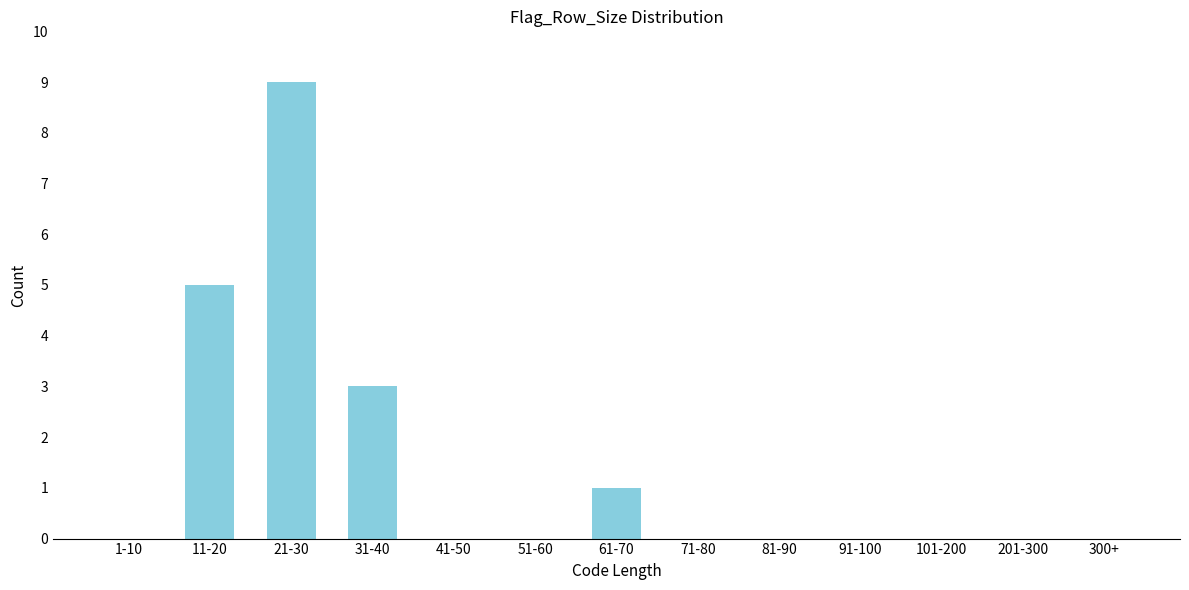

Reading right to left, extract all data points from this chart.

300+=0	201-300=0	101-200=0	91-100=0	81-90=0	71-80=0	61-70=1	51-60=0	41-50=0	31-40=3	21-30=9	11-20=5	1-10=0